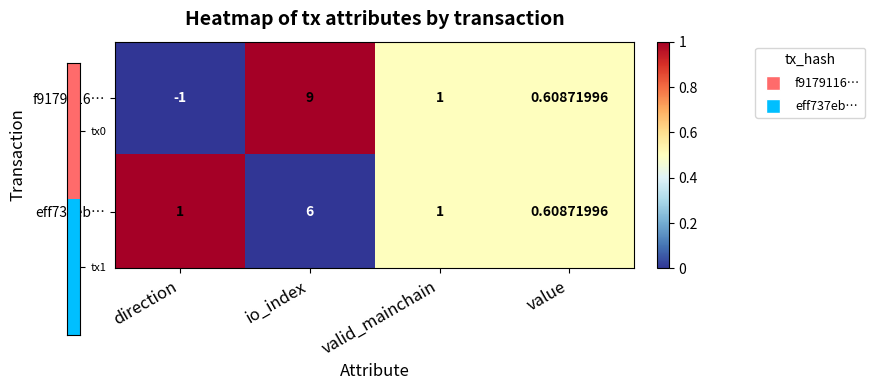

At which category is the sum across all series the highest?

io_index